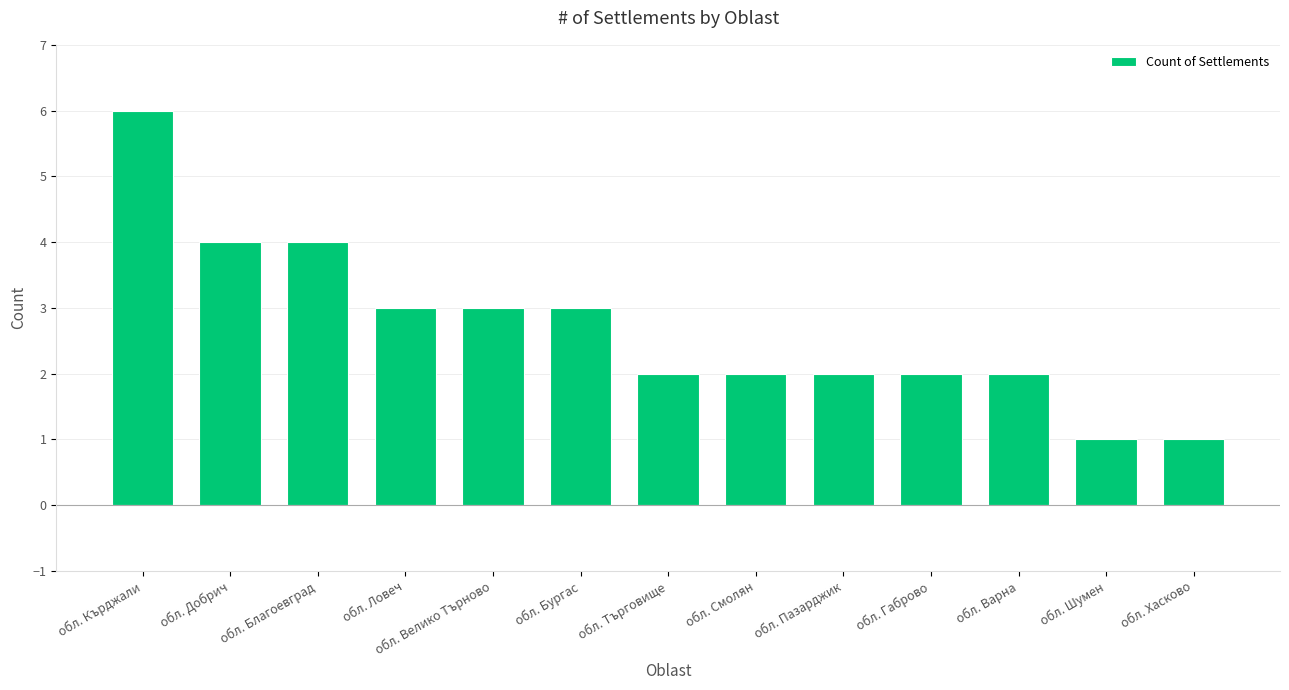

At which category does the chart reach its peak across all series?

обл. Кърджали